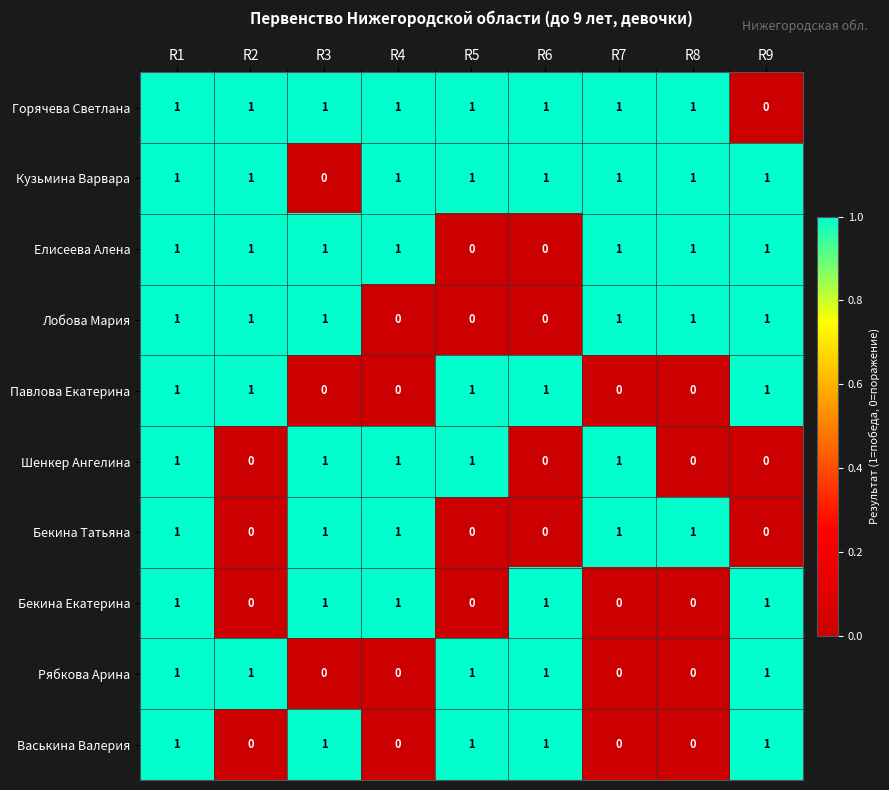

Count the number of data series in this chart.

10